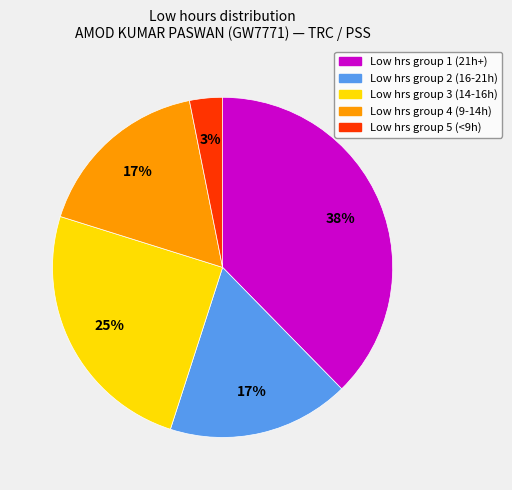

To the nearest percent, what is the average slice percentage?

20%